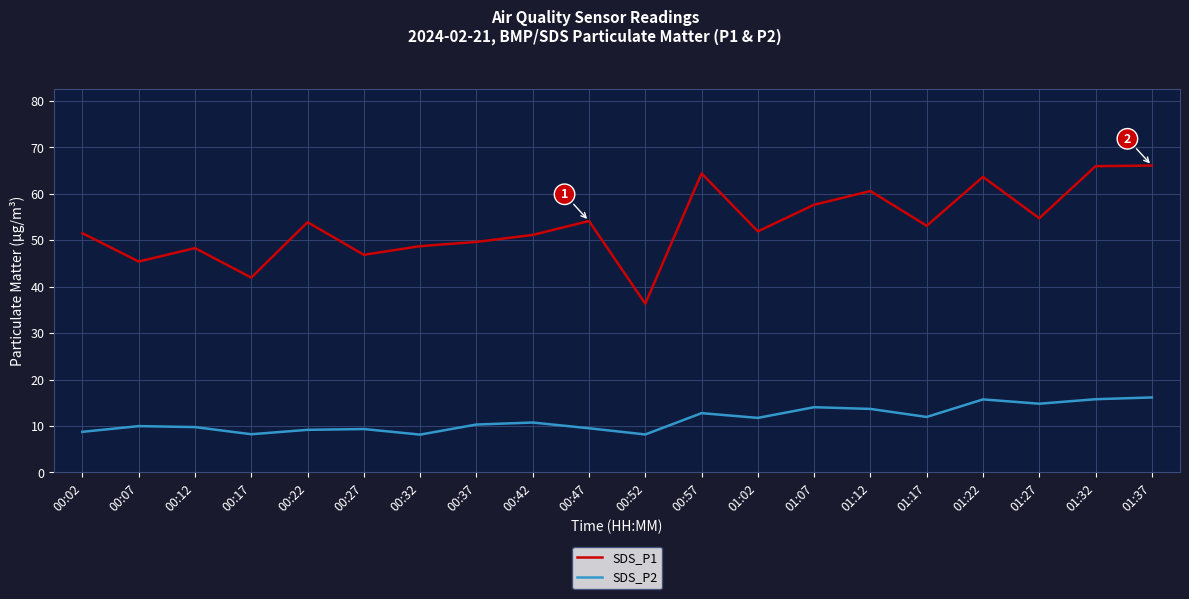

Which series has the largest total across all categories?

SDS_P1